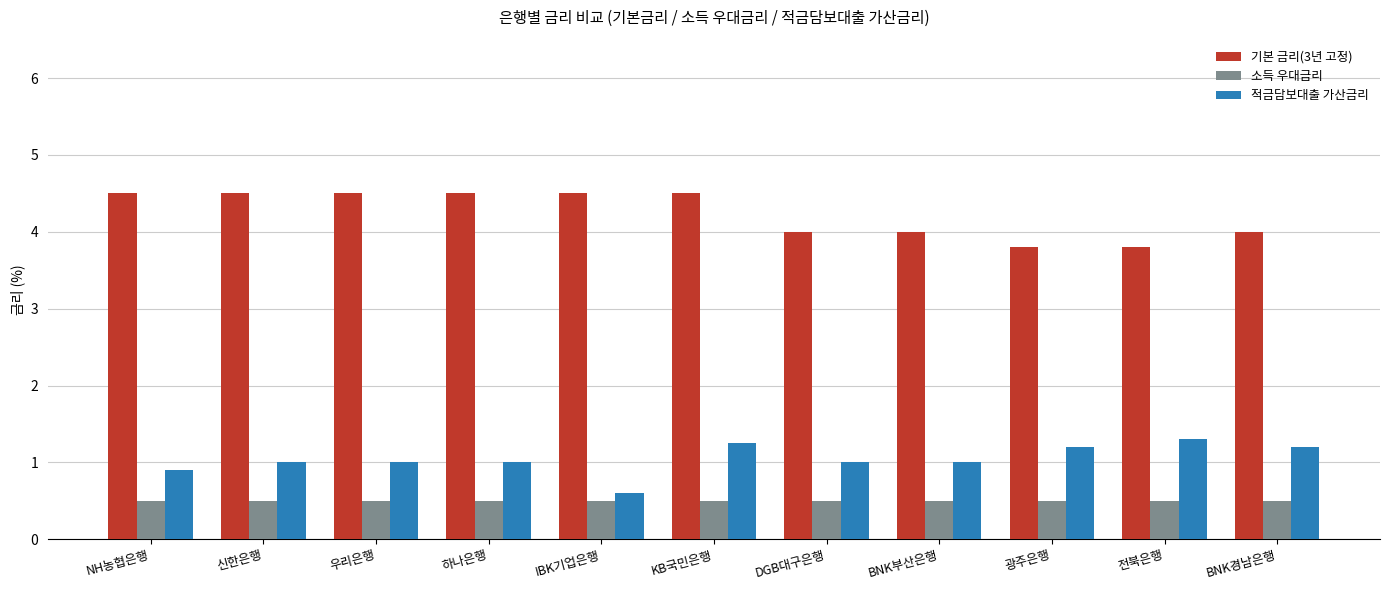

List the series in order of their peak value, highest first.

기본 금리(3년 고정), 적금담보대출 가산금리, 소득 우대금리